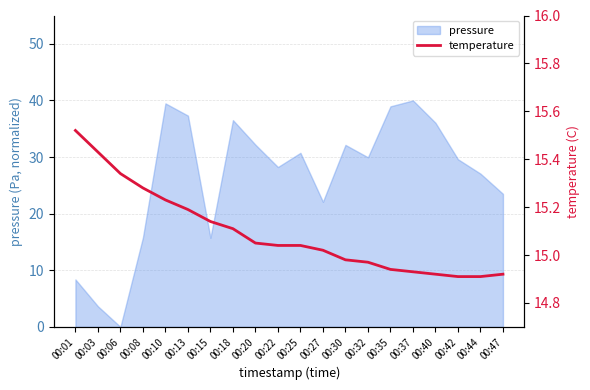

What is the maximum value for pressure?

40.0